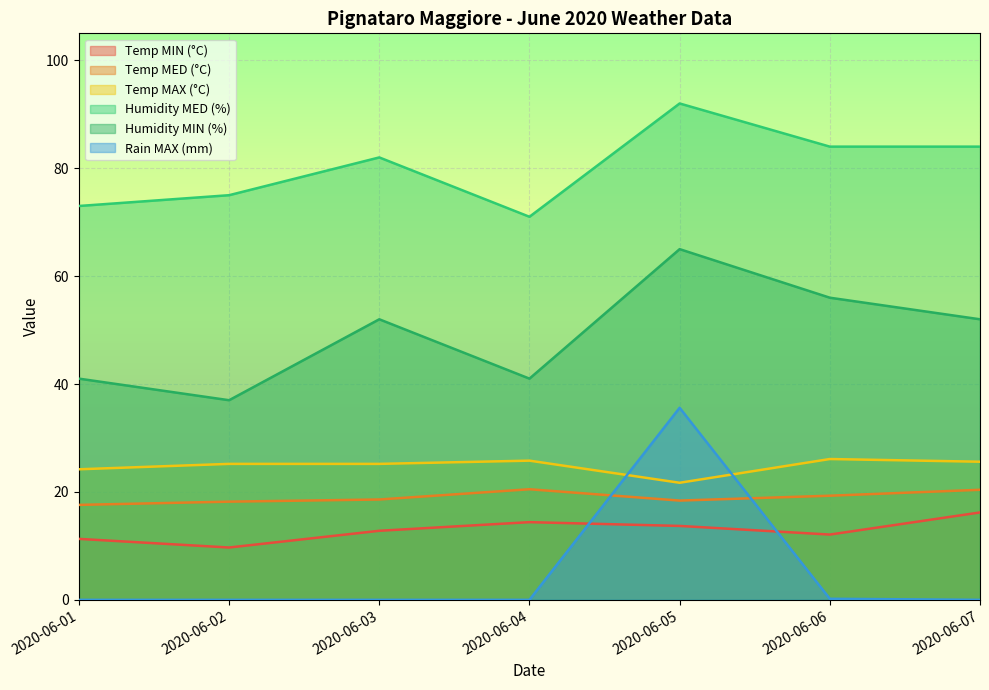

At which category is the sum across all series the highest?

2020-06-05